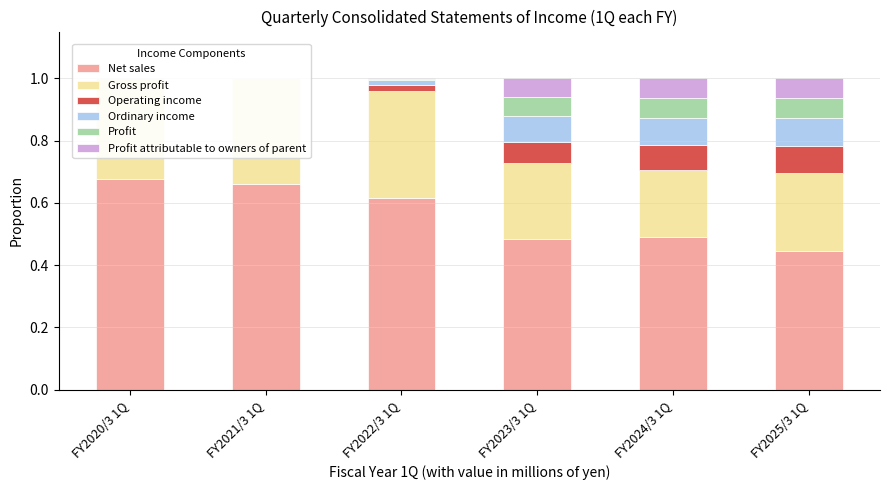

Does the chart contain any negative values?

No